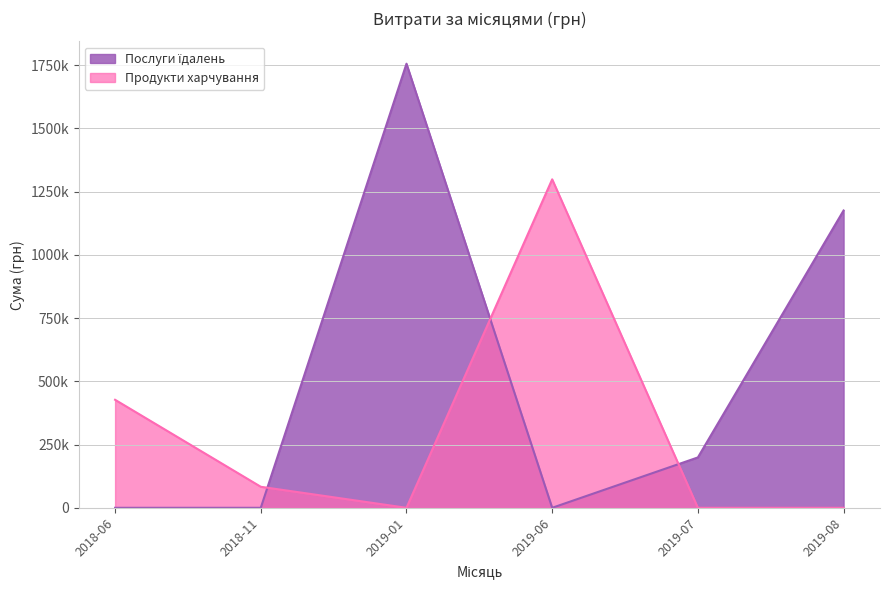

True or false: Продукти харчування and Послуги їдалень cross at least once.

False